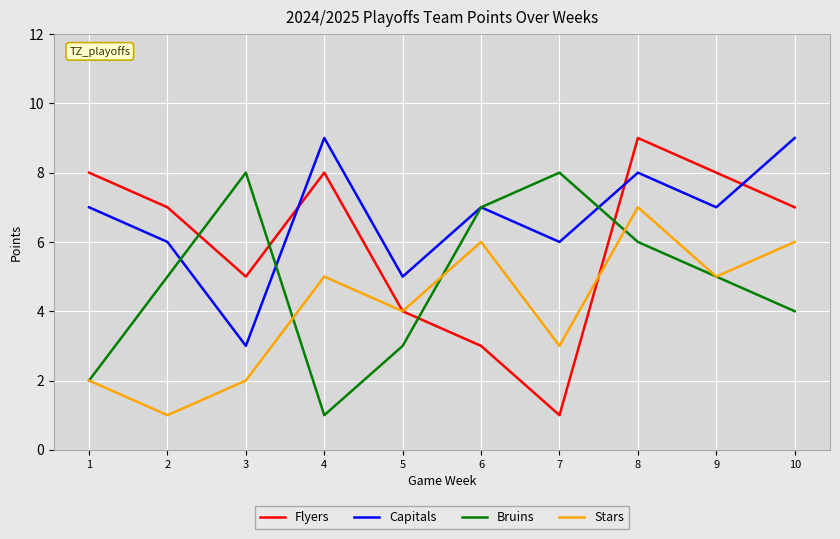

Where is Stars nearest to the value 4?

5